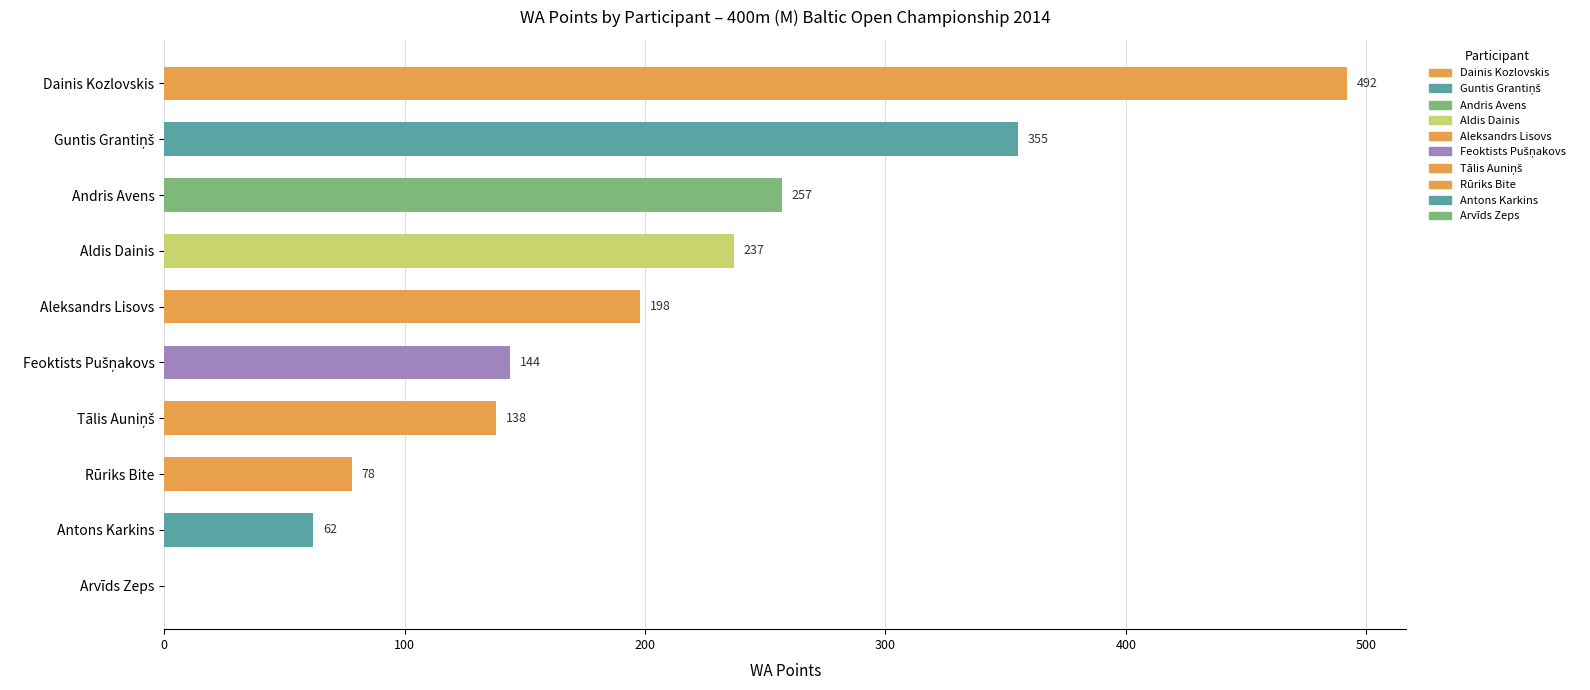

What is the maximum value shown in the chart?

492